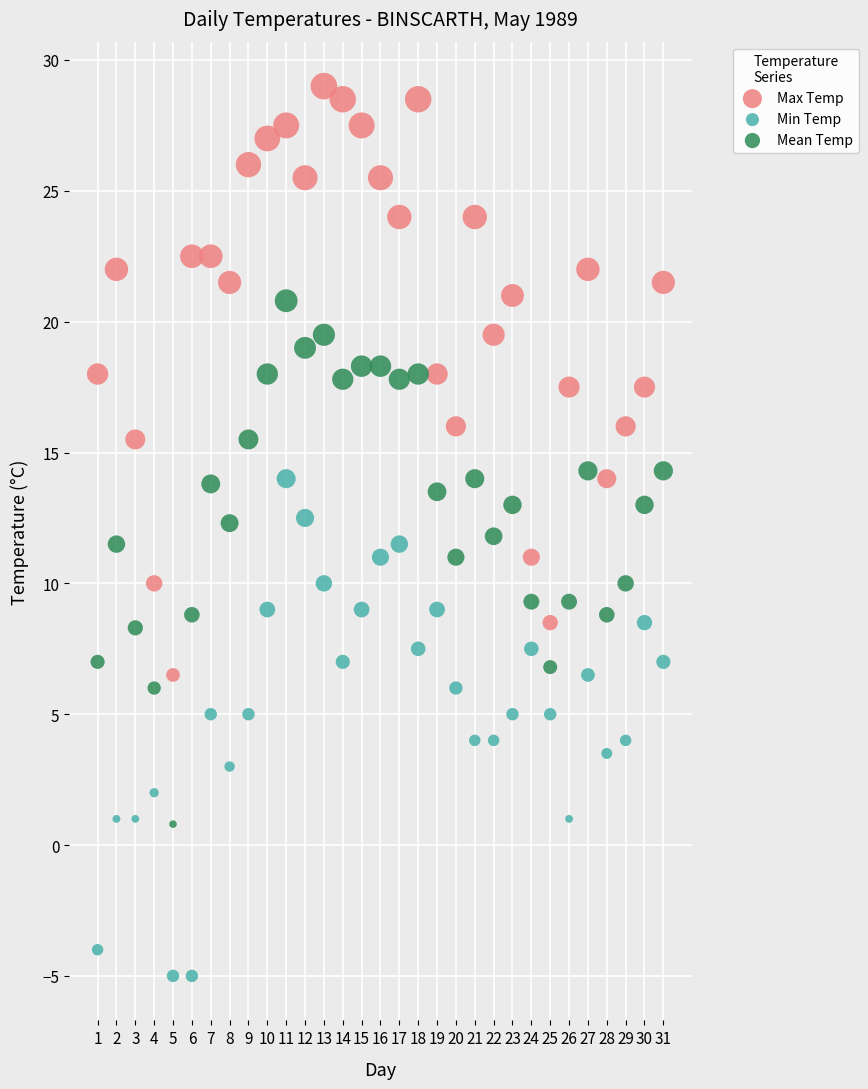

Which series reaches the maximum Y coordinate?

Max Temp